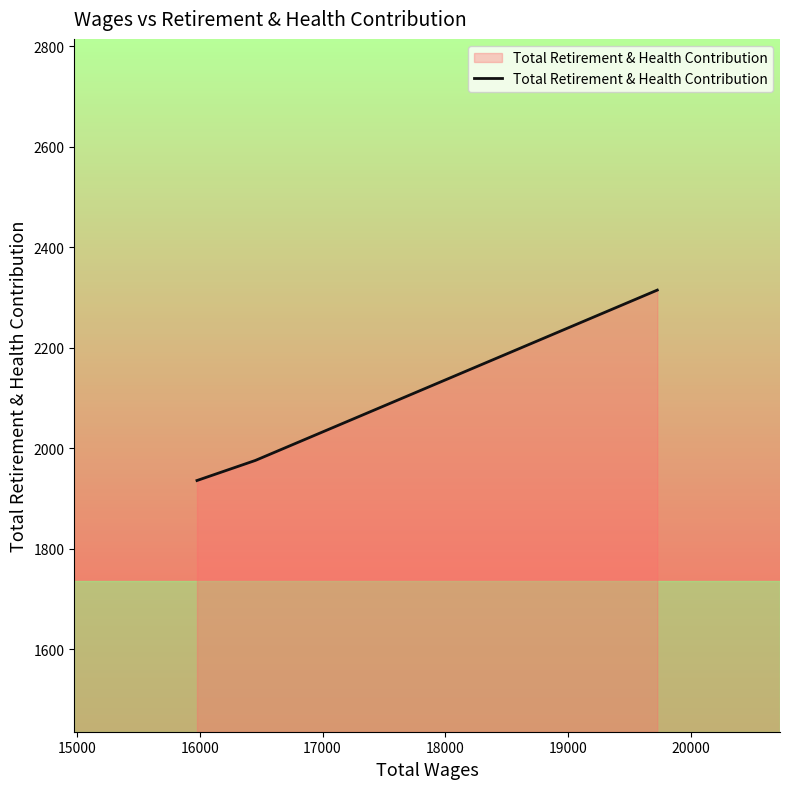

What is the maximum value shown in the chart?

2315